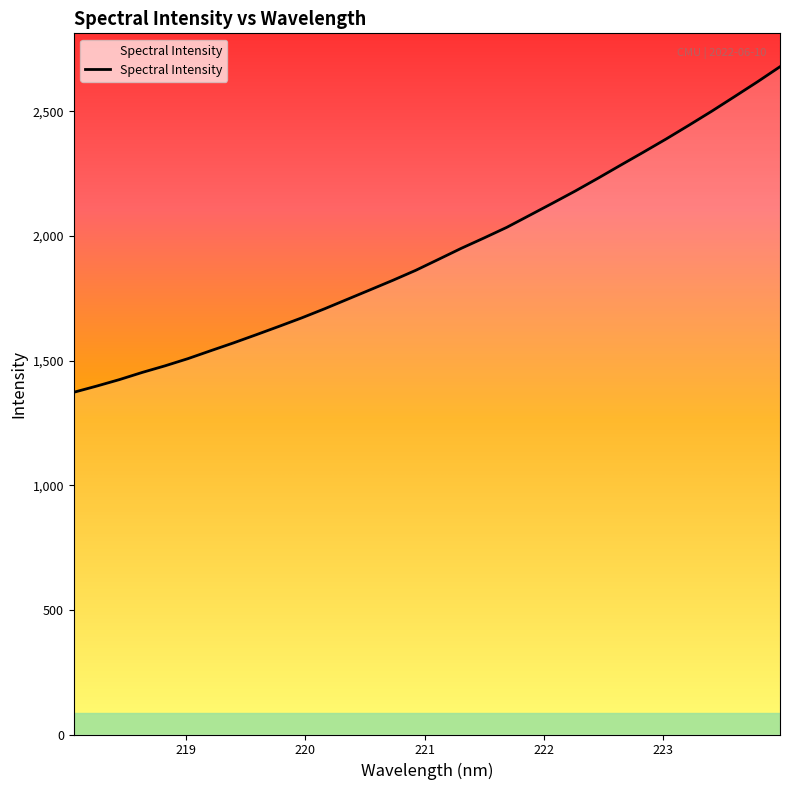

What is the maximum value shown in the chart?

2678.8